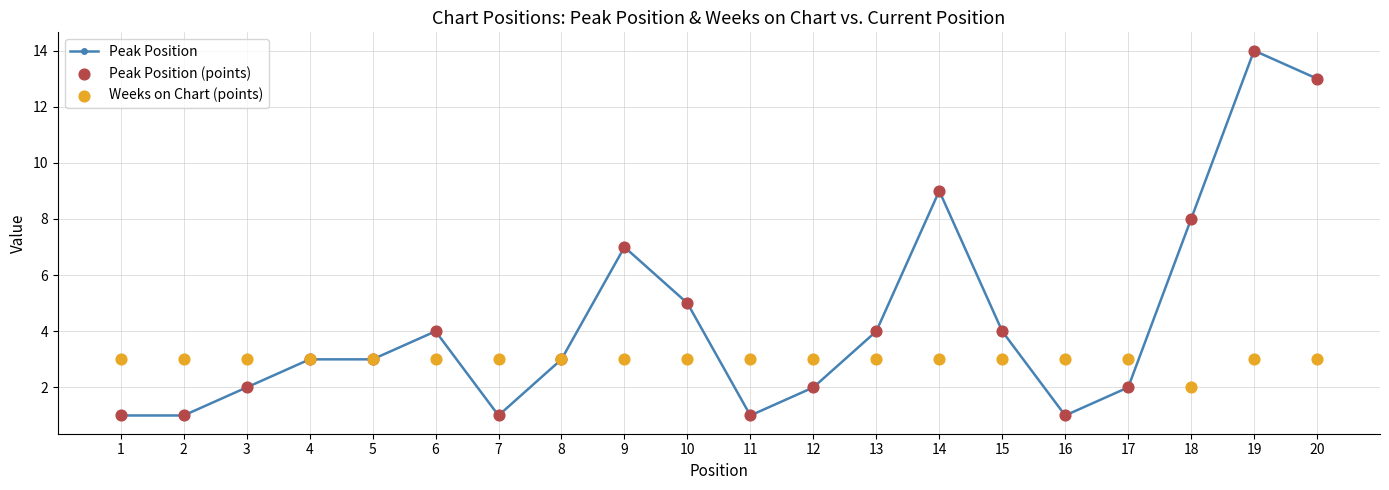

At which category is the sum across all series the highest?

19